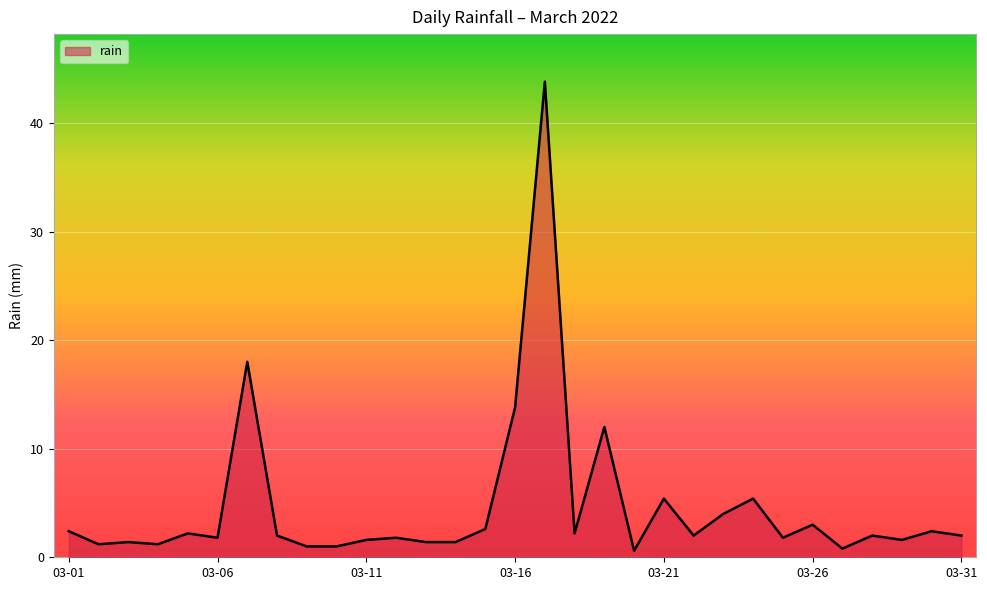

What is the maximum value shown in the chart?

43.8